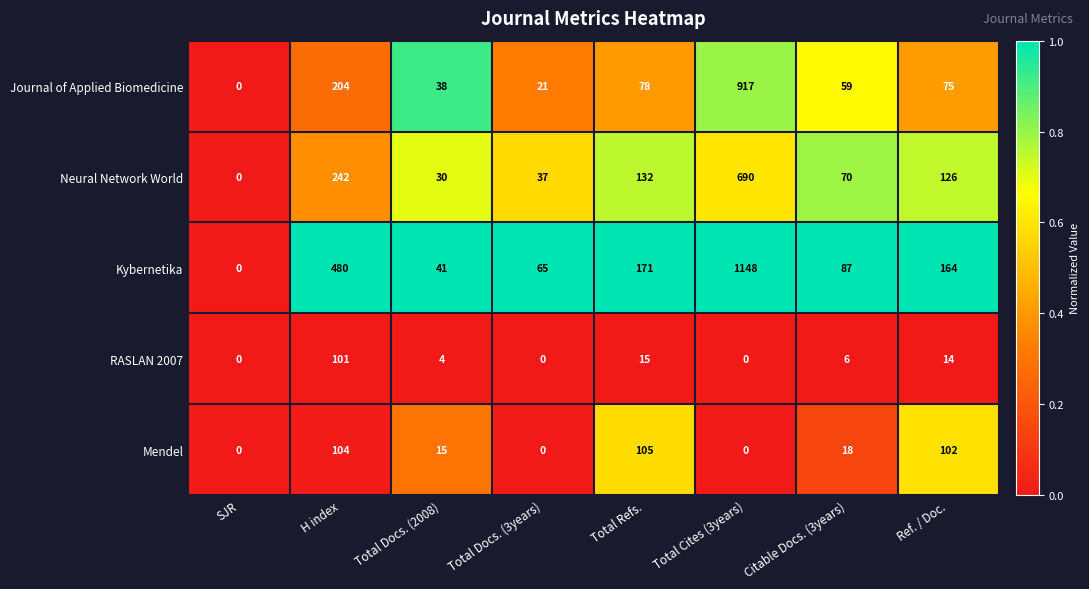

List the labels in order of Kybernetika value, largest first.

Total Cites (3years), H index, Total Refs., Ref. / Doc., Citable Docs. (3years), Total Docs. (3years), Total Docs. (2008), SJR